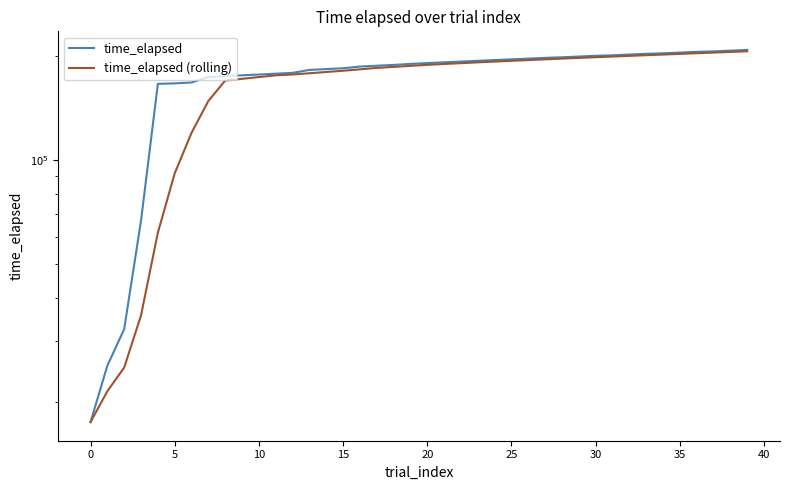

What is the total value across all series at 36?

410100.0